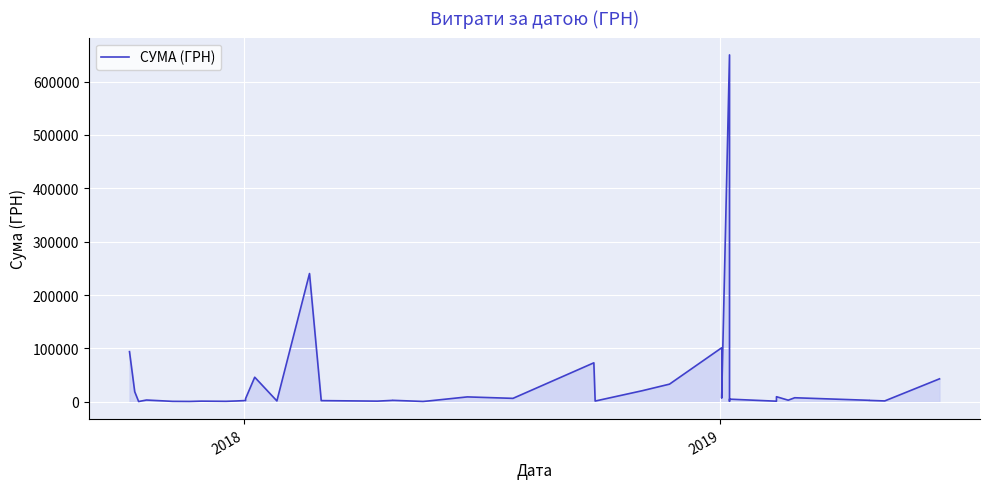

How many lines are shown in the chart?

1